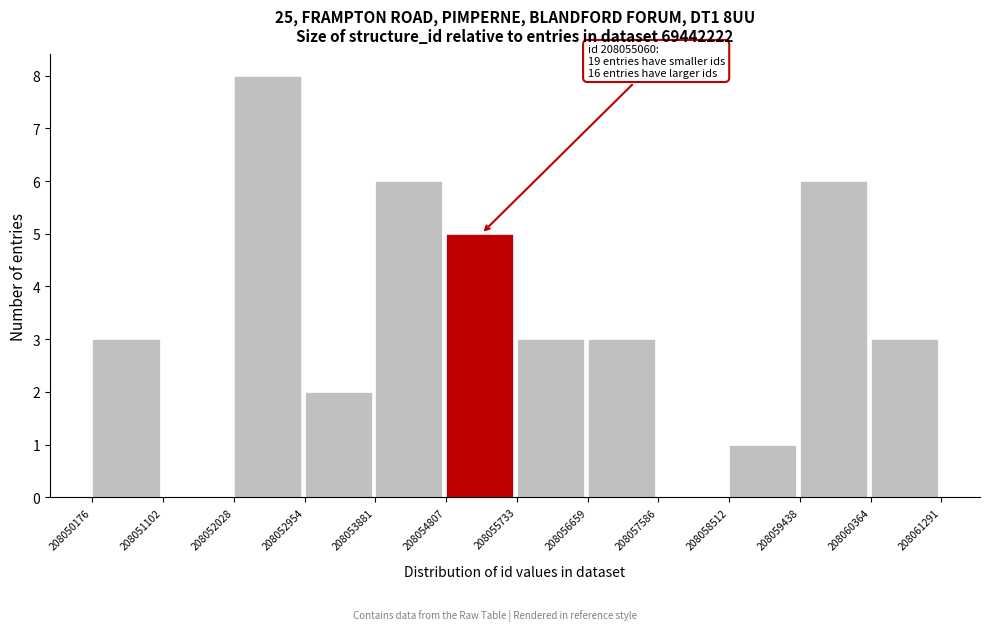

Which range on the x-axis has the tallest bar?

208052028 to 208052954